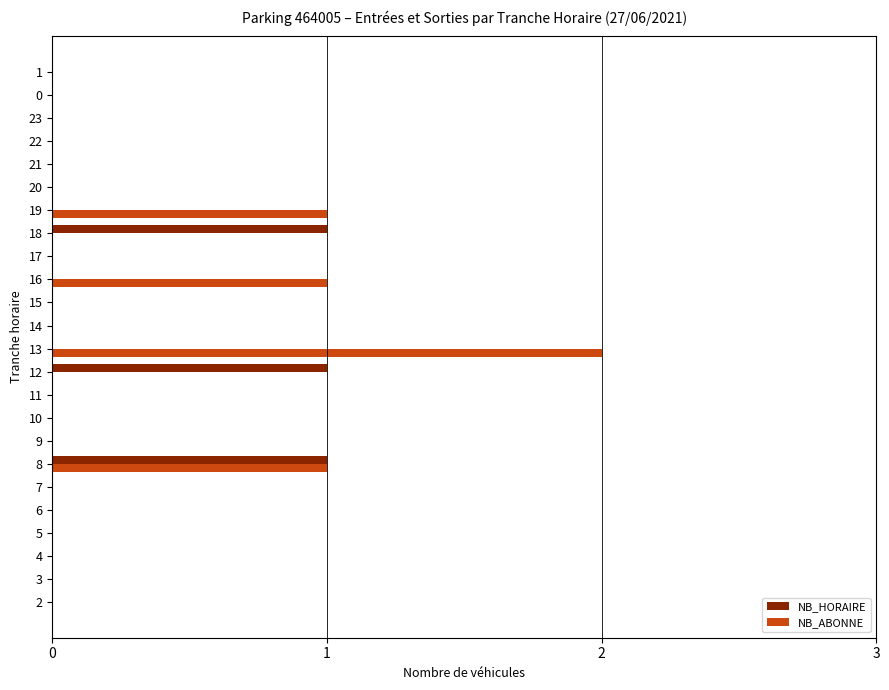

The value of NB_HORAIRE at 20 is 0. True or false?

True